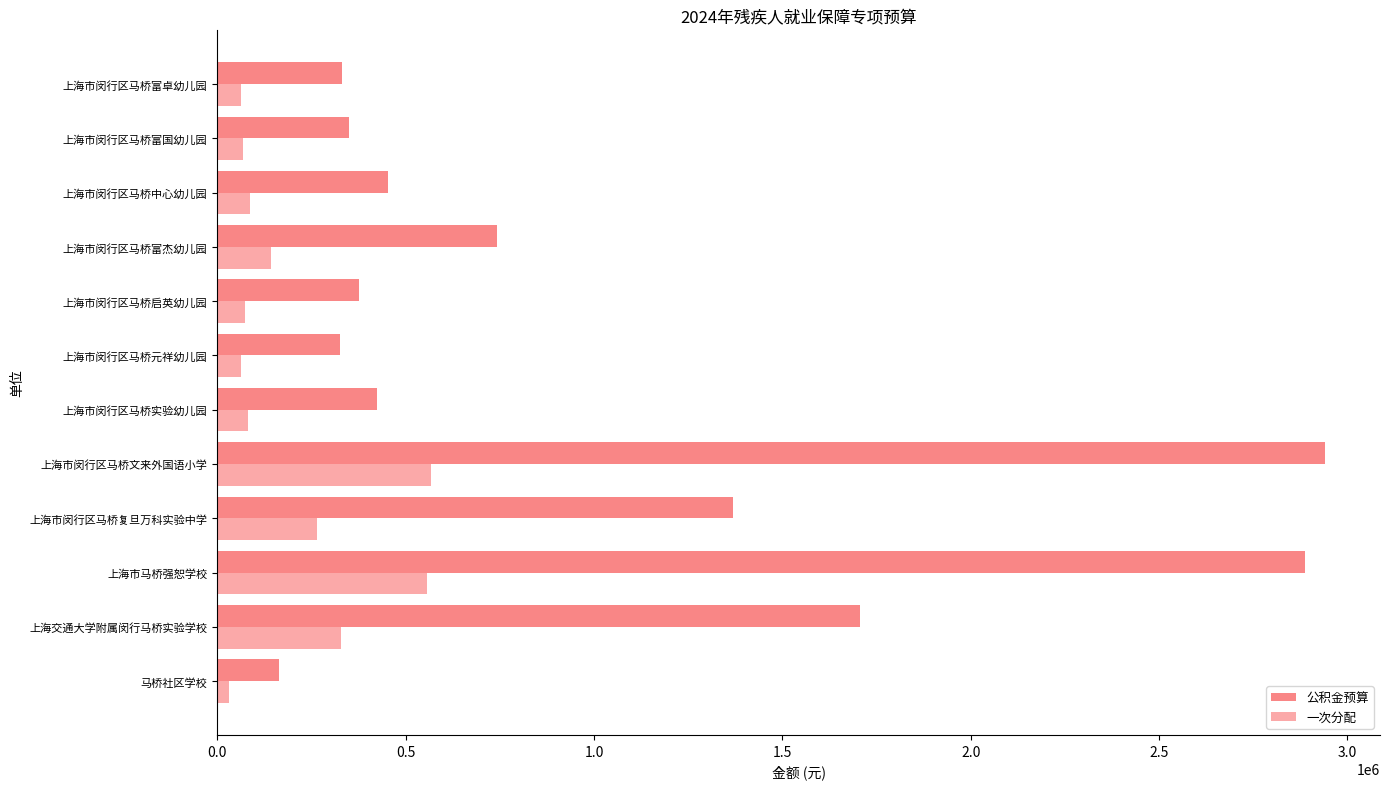

The value of 一次分配 at 上海市马桥强恕学校 is 556939.8. True or false?

True